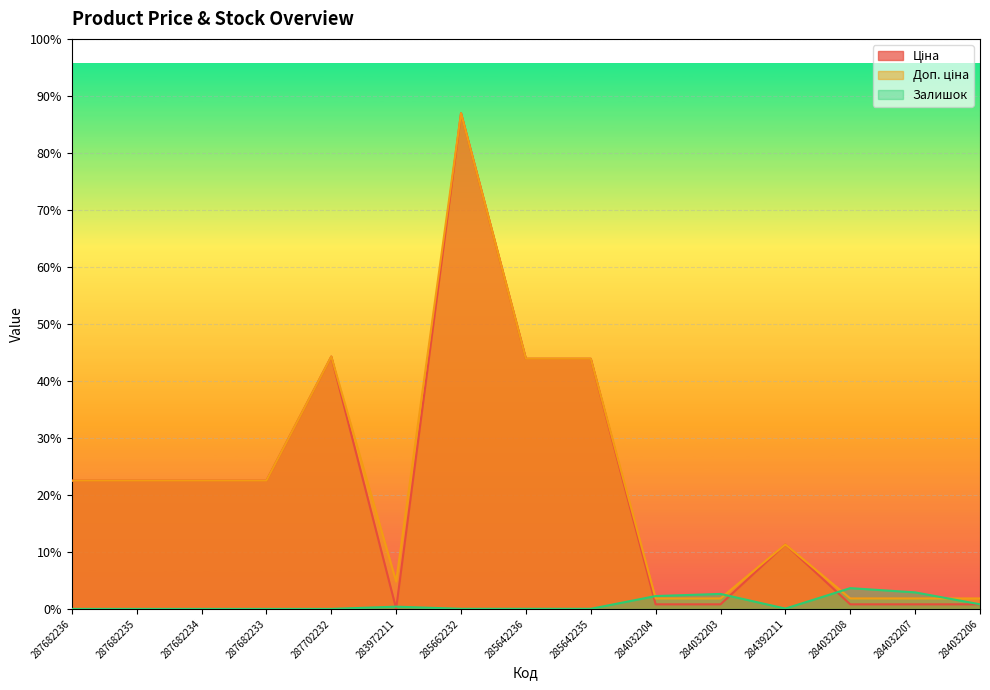

True or false: Доп. ціна has a value of 1511.5 at 283972211.

False